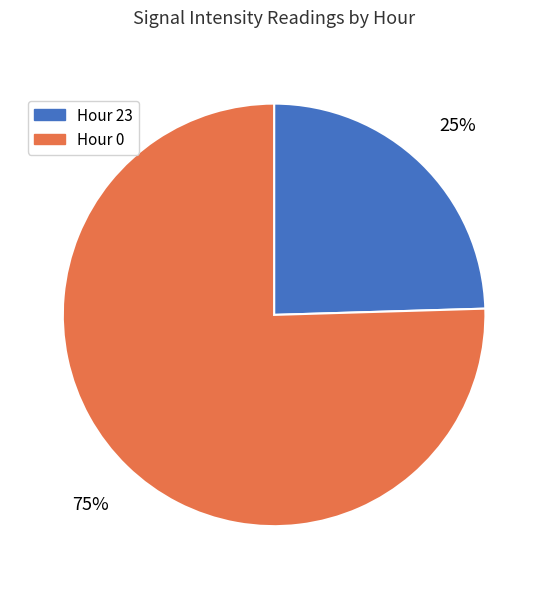

Which category has the biggest portion of the pie?

Hour 0